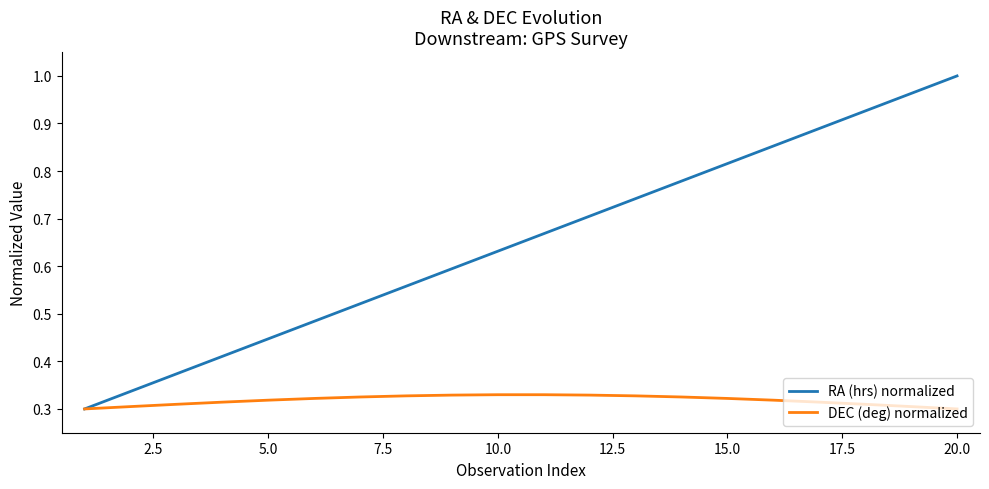

Which series has the largest total across all categories?

RA (hrs) normalized